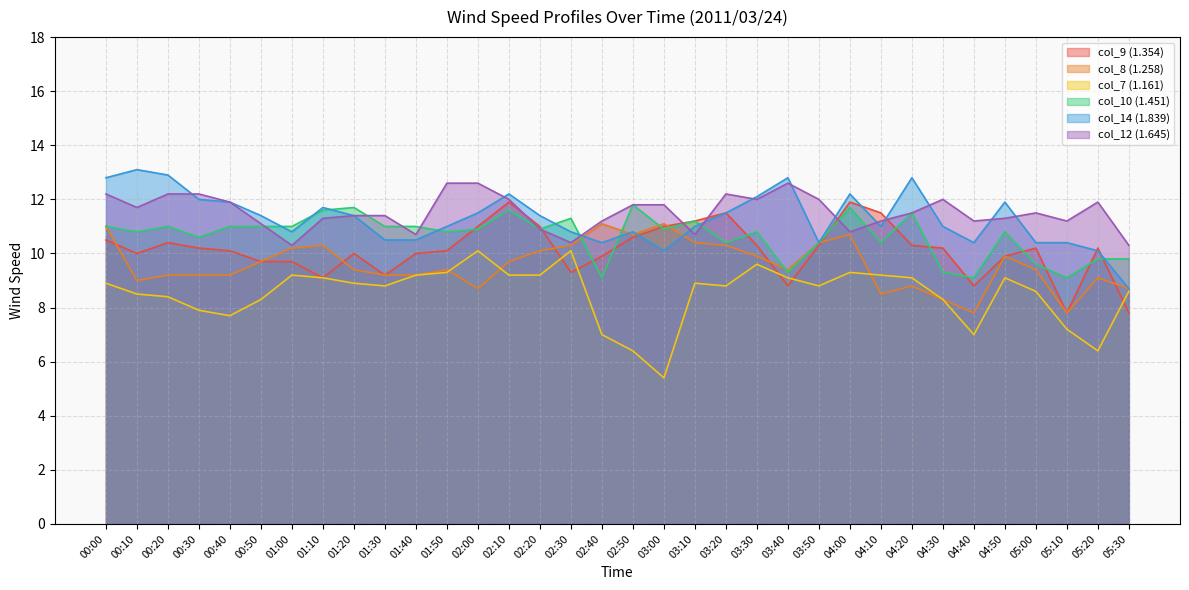

Reading right to left, extract all data points from this chart.

col_9 (1.354): 05:30=7.8	05:20=10.2	05:10=7.8	05:00=10.2	04:50=9.9	04:40=8.8	04:30=10.2	04:20=10.3	04:10=11.5	04:00=11.9	03:50=10.3	03:40=8.8	03:30=10.3	03:20=11.5	03:10=11.2	03:00=11.0	02:50=10.6	02:40=9.9	02:30=9.3	02:20=11.0	02:10=11.9	02:00=11.0	01:50=10.1	01:40=10.0	01:30=9.2	01:20=10.0	01:10=9.1	01:00=9.7	00:50=9.7	00:40=10.1	00:30=10.2	00:20=10.4	00:10=10.0	00:00=10.5
col_8 (1.258): 05:30=8.7	05:20=9.1	05:10=7.8	05:00=9.4	04:50=9.9	04:40=7.8	04:30=8.3	04:20=8.8	04:10=8.5	04:00=10.7	03:50=10.4	03:40=9.4	03:30=9.9	03:20=10.3	03:10=10.4	03:00=11.1	02:50=10.7	02:40=11.1	02:30=10.3	02:20=10.1	02:10=9.7	02:00=8.7	01:50=9.4	01:40=9.2	01:30=9.2	01:20=9.4	01:10=10.3	01:00=10.2	00:50=9.7	00:40=9.2	00:30=9.2	00:20=9.2	00:10=9.0	00:00=11.0
col_7 (1.161): 05:30=8.6	05:20=6.4	05:10=7.2	05:00=8.6	04:50=9.1	04:40=7.0	04:30=8.3	04:20=9.1	04:10=9.2	04:00=9.3	03:50=8.8	03:40=9.1	03:30=9.6	03:20=8.8	03:10=8.9	03:00=5.4	02:50=6.4	02:40=7.0	02:30=10.1	02:20=9.2	02:10=9.2	02:00=10.1	01:50=9.3	01:40=9.2	01:30=8.8	01:20=8.9	01:10=9.1	01:00=9.2	00:50=8.3	00:40=7.7	00:30=7.9	00:20=8.4	00:10=8.5	00:00=8.9
col_10 (1.451): 05:30=9.8	05:20=9.8	05:10=9.1	05:00=9.6	04:50=10.8	04:40=9.1	04:30=9.3	04:20=11.5	04:10=10.4	04:00=11.7	03:50=10.4	03:40=9.3	03:30=10.8	03:20=10.4	03:10=11.2	03:00=10.9	02:50=11.8	02:40=9.1	02:30=11.3	02:20=10.9	02:10=11.6	02:00=10.9	01:50=10.8	01:40=11.0	01:30=11.0	01:20=11.7	01:10=11.6	01:00=11.0	00:50=11.0	00:40=11.0	00:30=10.6	00:20=11.0	00:10=10.8	00:00=11.0
col_14 (1.839): 05:30=8.7	05:20=10.1	05:10=10.4	05:00=10.4	04:50=11.9	04:40=10.4	04:30=11.0	04:20=12.8	04:10=11.0	04:00=12.2	03:50=10.4	03:40=12.8	03:30=12.1	03:20=11.5	03:10=11.0	03:00=10.1	02:50=10.8	02:40=10.4	02:30=10.8	02:20=11.4	02:10=12.2	02:00=11.5	01:50=11.0	01:40=10.5	01:30=10.5	01:20=11.4	01:10=11.7	01:00=10.8	00:50=11.4	00:40=11.9	00:30=12.0	00:20=12.9	00:10=13.1	00:00=12.8
col_12 (1.645): 05:30=10.3	05:20=11.9	05:10=11.2	05:00=11.5	04:50=11.3	04:40=11.2	04:30=12.0	04:20=11.5	04:10=11.2	04:00=10.8	03:50=12.0	03:40=12.6	03:30=12.0	03:20=12.2	03:10=10.7	03:00=11.8	02:50=11.8	02:40=11.2	02:30=10.4	02:20=10.9	02:10=12.0	02:00=12.6	01:50=12.6	01:40=10.7	01:30=11.4	01:20=11.4	01:10=11.3	01:00=10.3	00:50=11.1	00:40=11.9	00:30=12.2	00:20=12.2	00:10=11.7	00:00=12.2